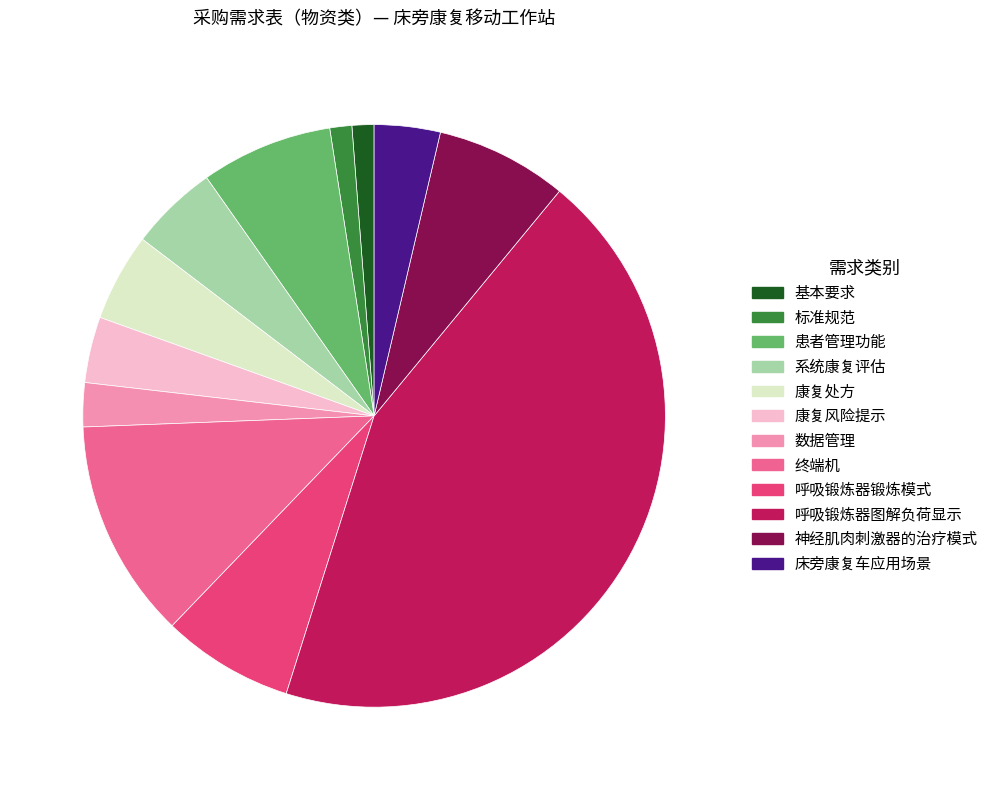

How many segments does this pie chart have?

12